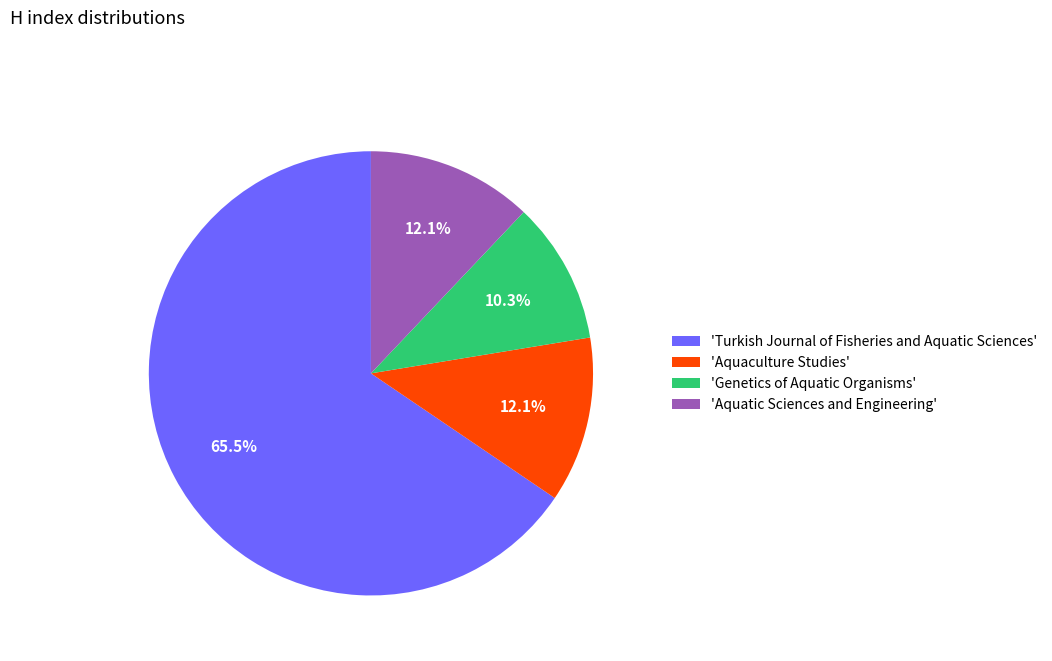

How many segments does this pie chart have?

4